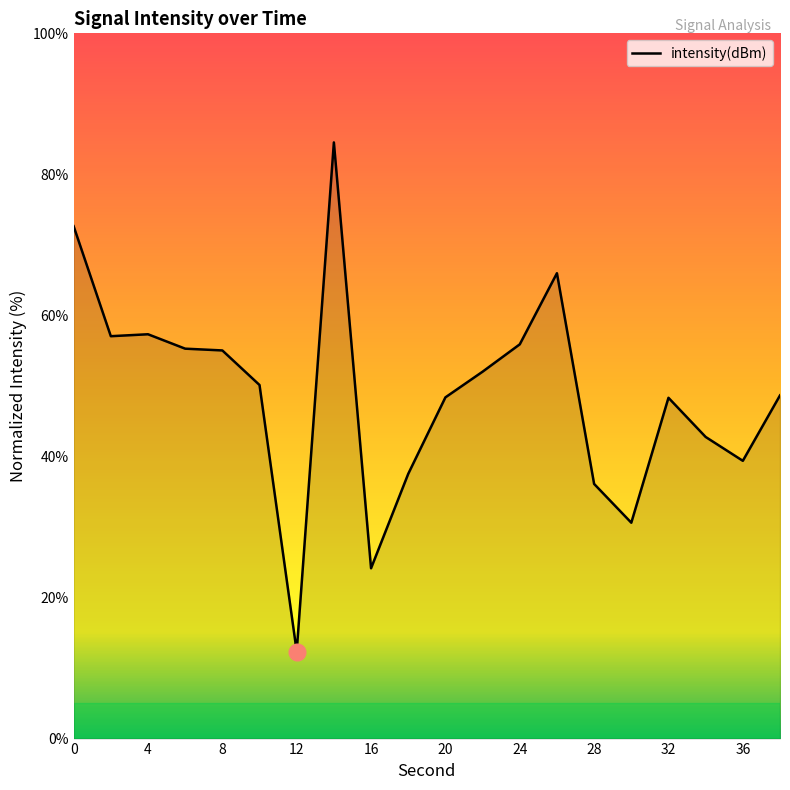

What is the maximum value shown in the chart?

84.5